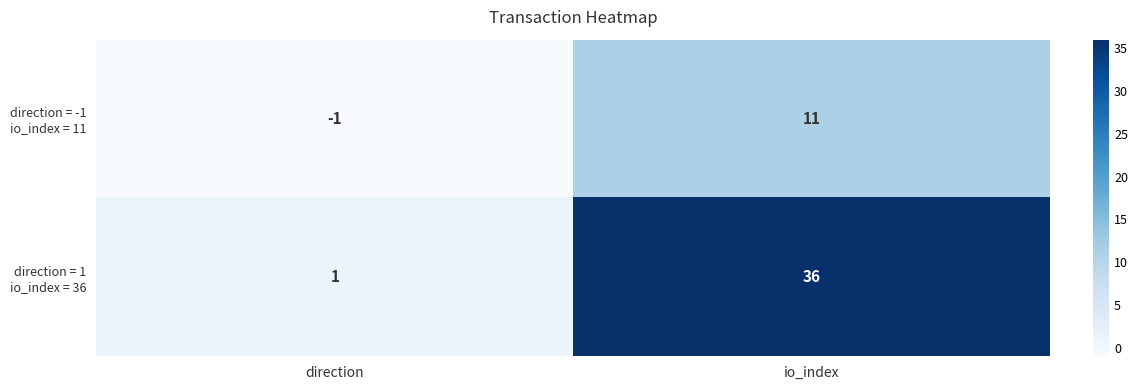

What is the spread (max minus min) of values at io_index?

25